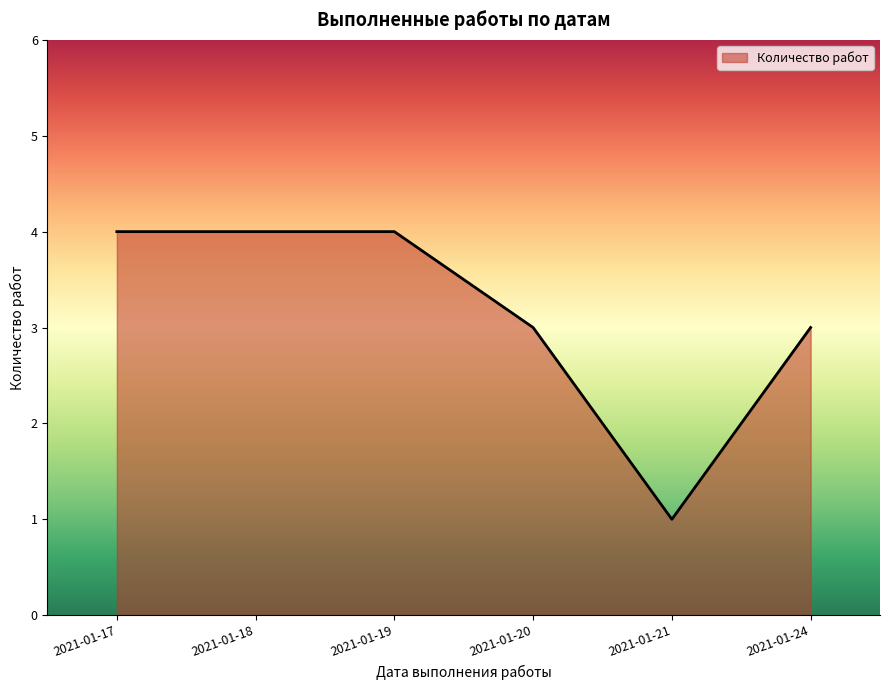

True or false: there are more than 1 points higher than both neighbors.

False